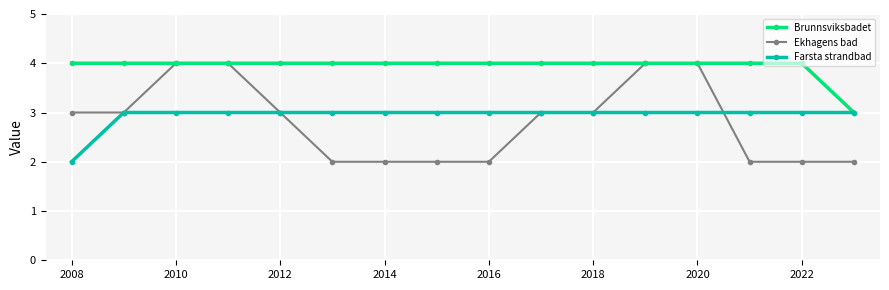

What is the smallest value displayed?

2